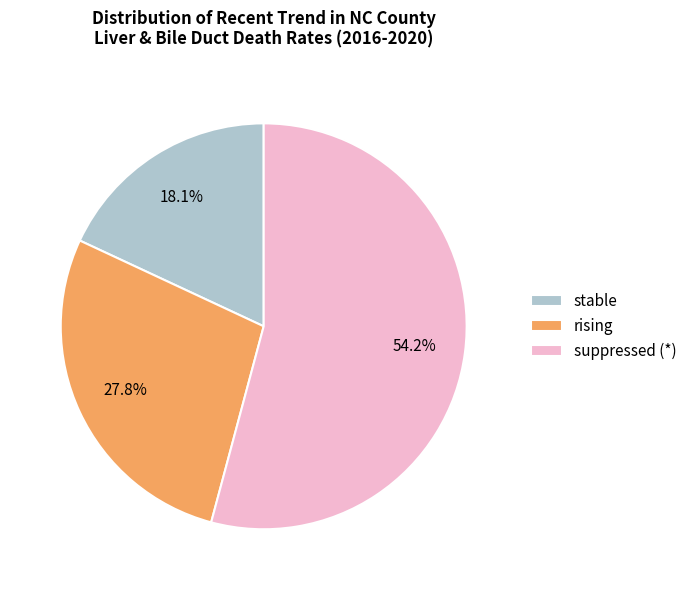

Rank the categories by value from highest to lowest.

suppressed (*), rising, stable